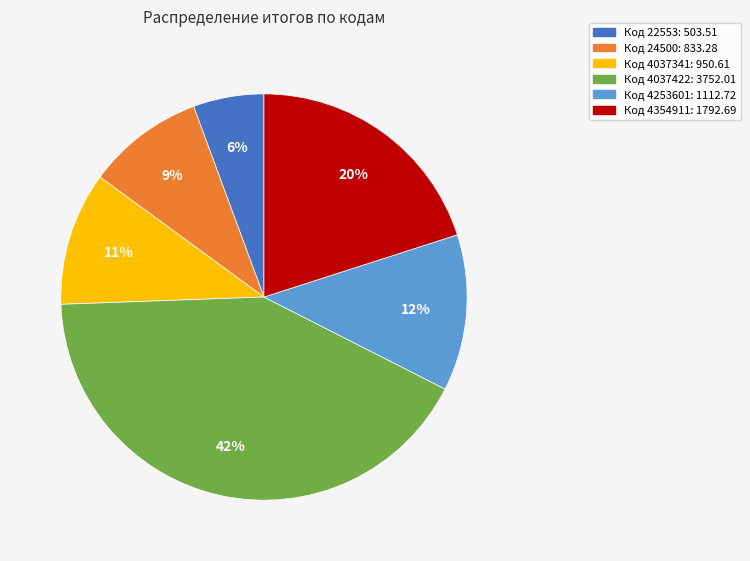

Does any single category account for the majority?

No